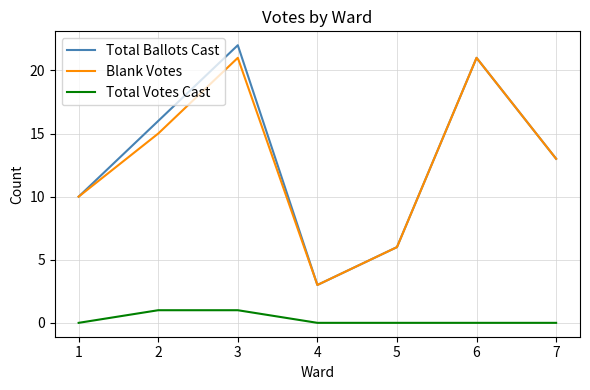

True or false: Total Votes Cast and Total Ballots Cast intersect in this chart.

False